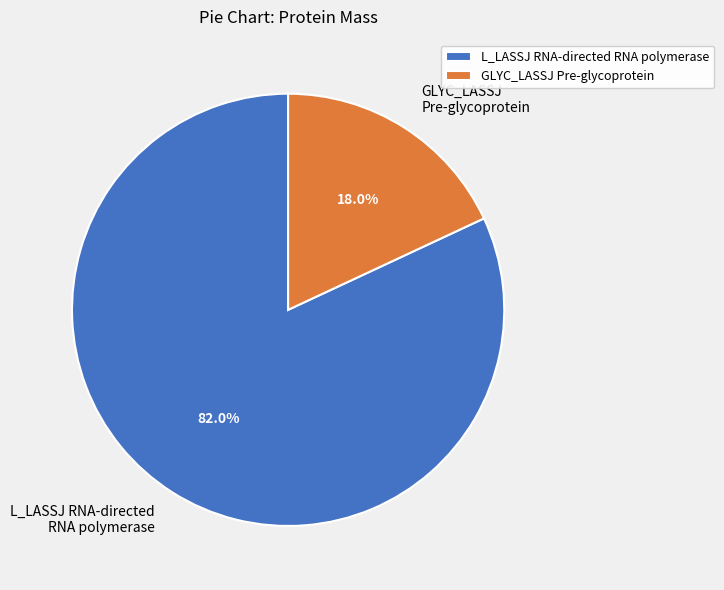

What percentage do GLYC_LASSJ Pre-glycoprotein and L_LASSJ RNA-directed RNA polymerase together represent?

100.0%